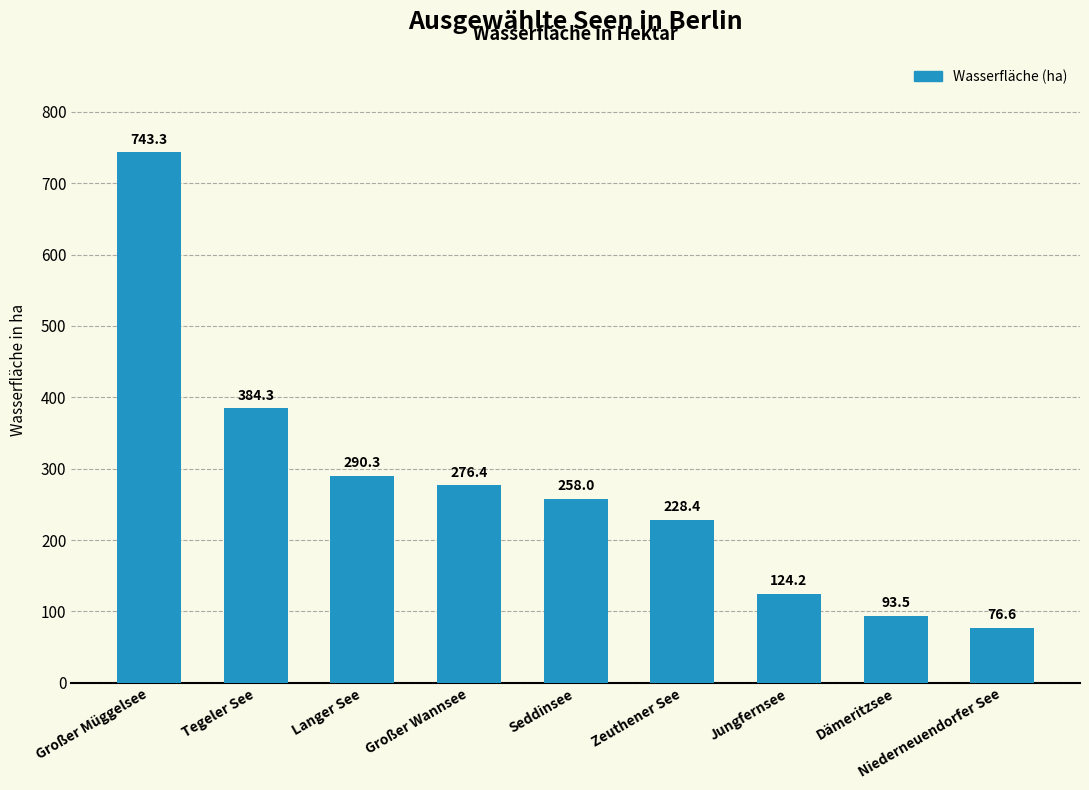

How many bars are there in total?

9